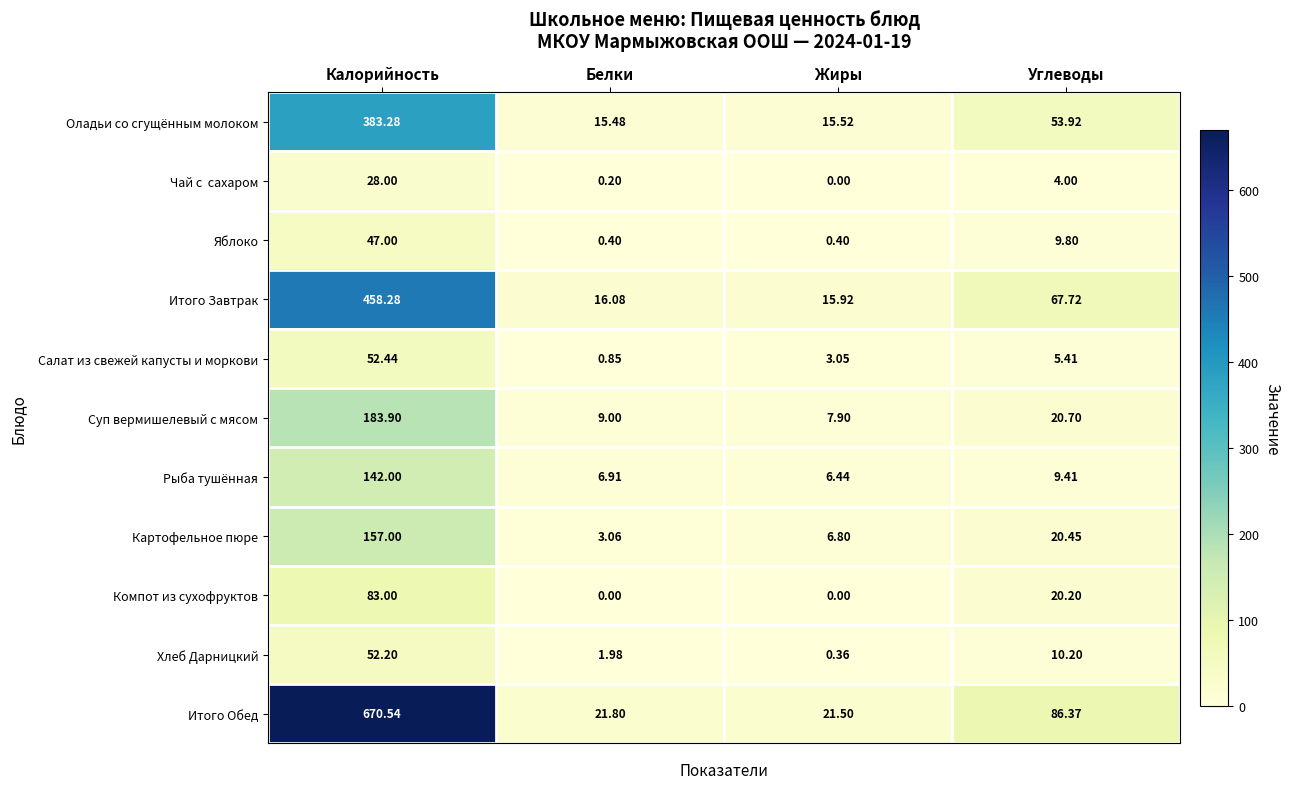

Which category has the highest value in the Рыба тушённая series?

Калорийность